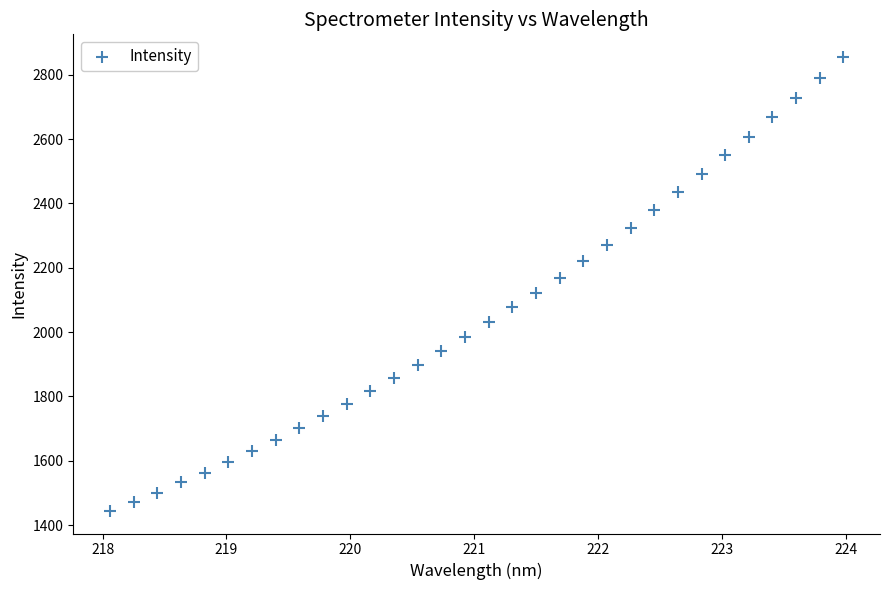

What is the range of X values (max minus min)?

5.9